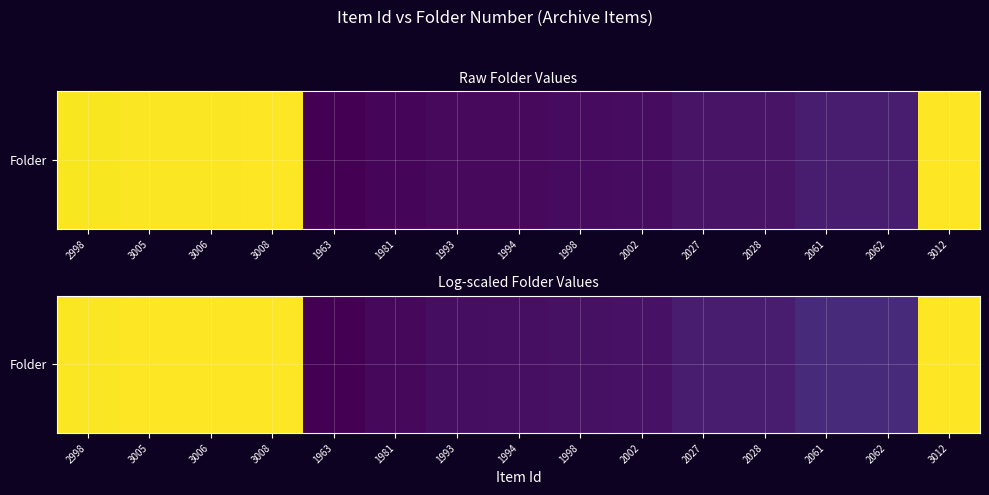

At which category does the chart reach its peak across all series?

3012